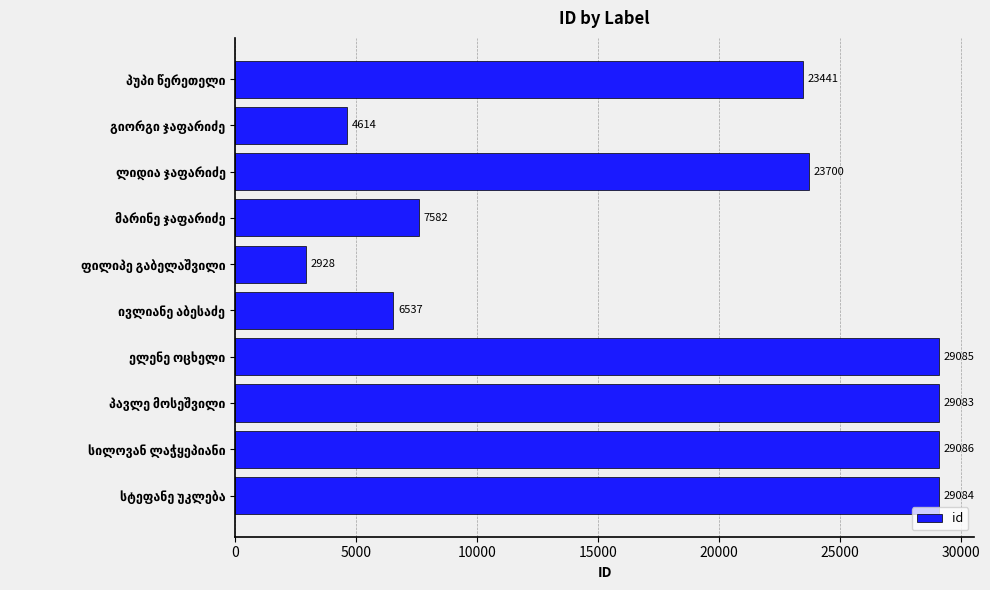

What is the value of the 8th bar from the top?

29083